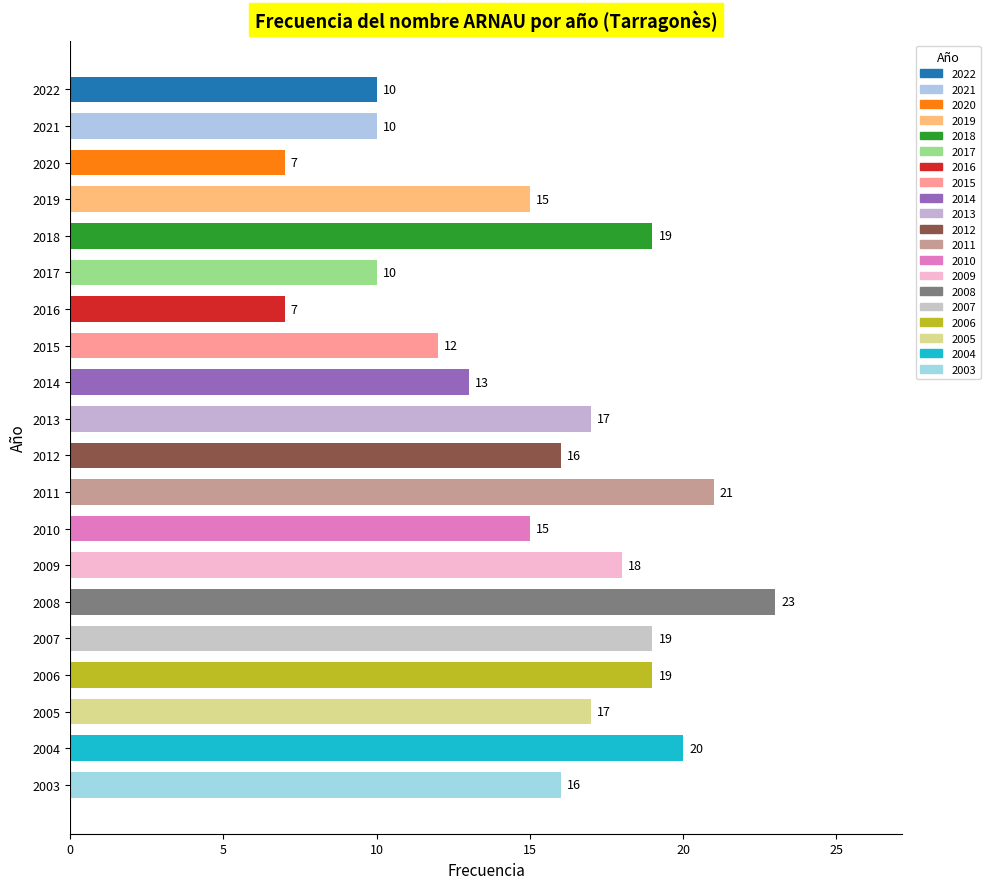

What is the greatest value displayed?

23